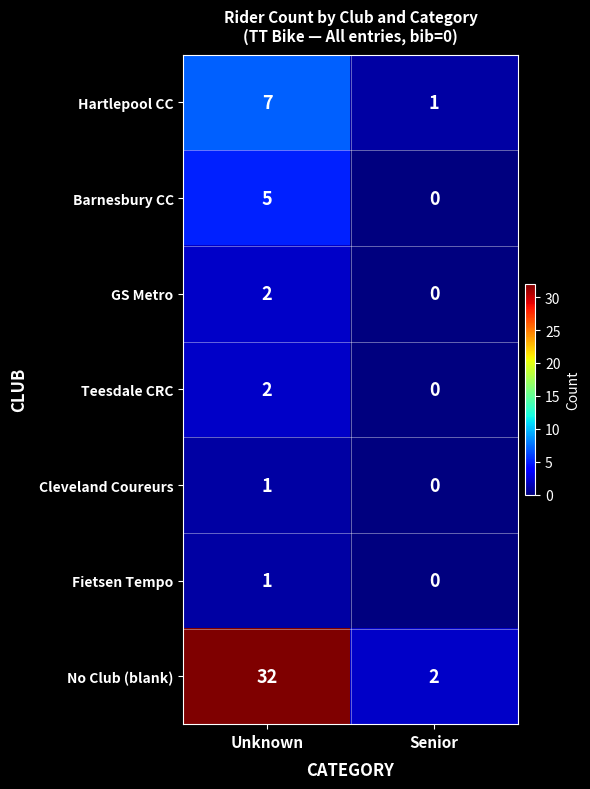

The Fietsen Tempo series shows 0 at Senior. True or false?

True